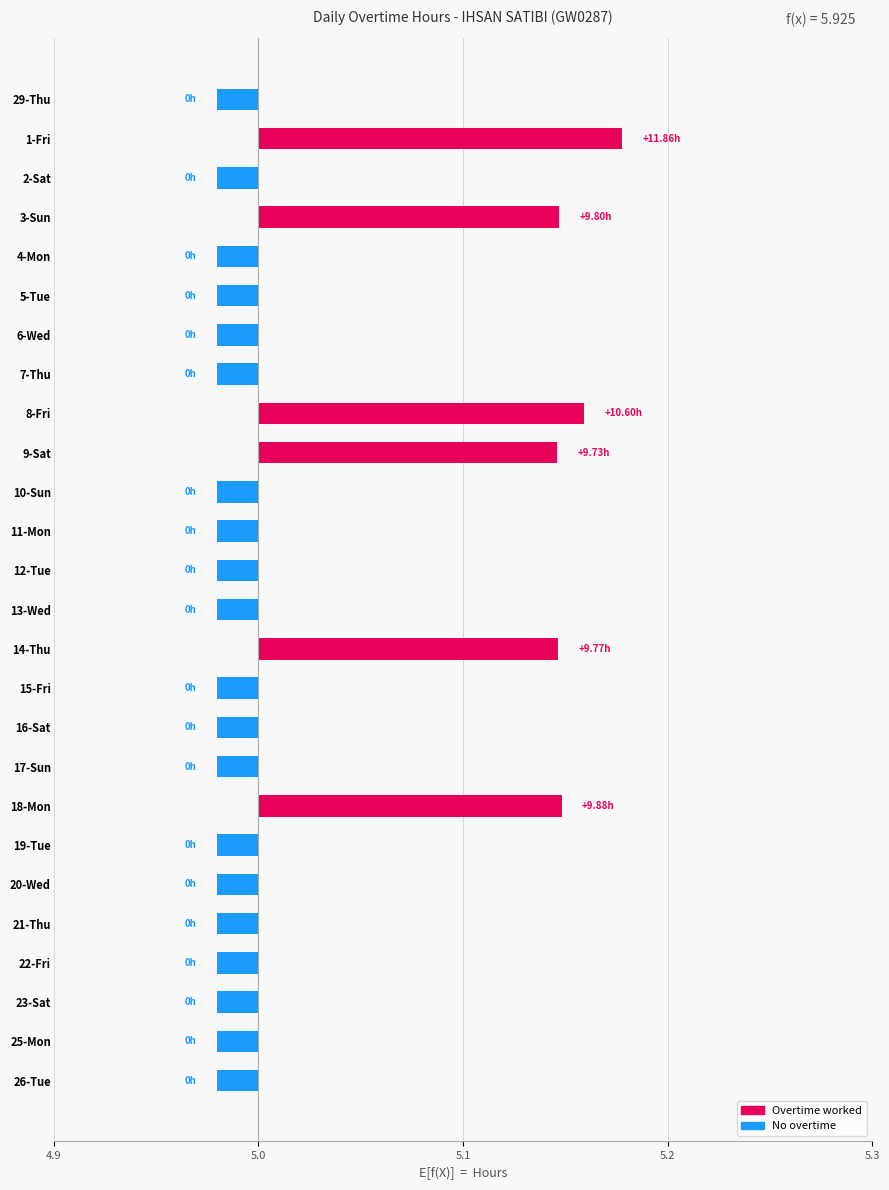

Are the bars horizontal?

Yes